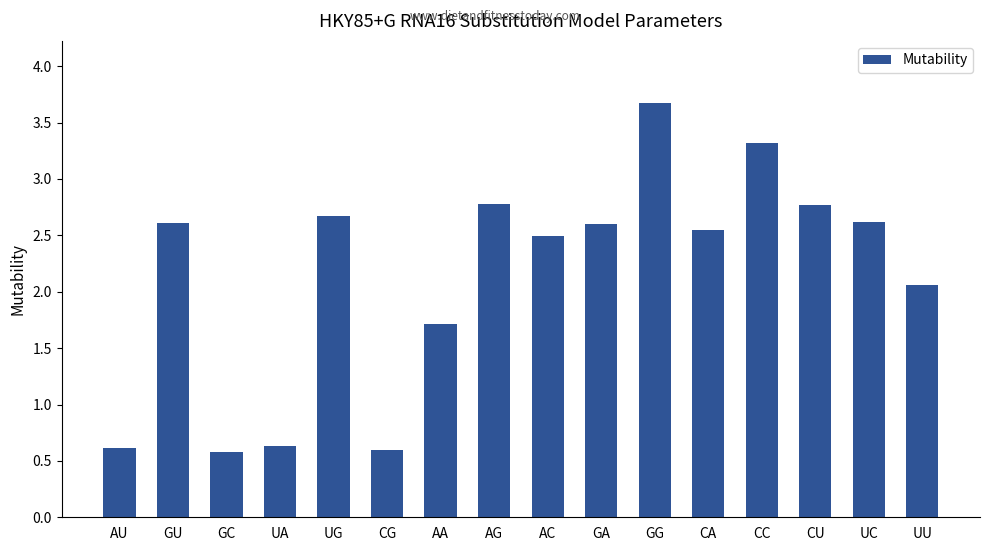

What is the difference between the maximum and minimum values?

3.1